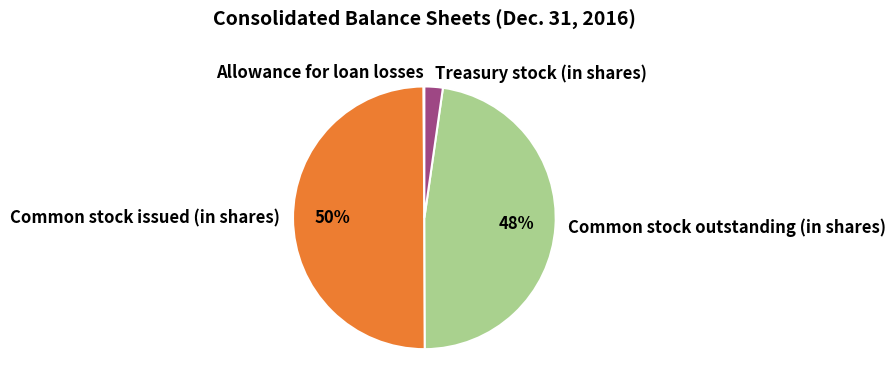

Approximately how many times larger is the value at Common stock issued (in shares) compared to Common stock outstanding (in shares)?

1.0